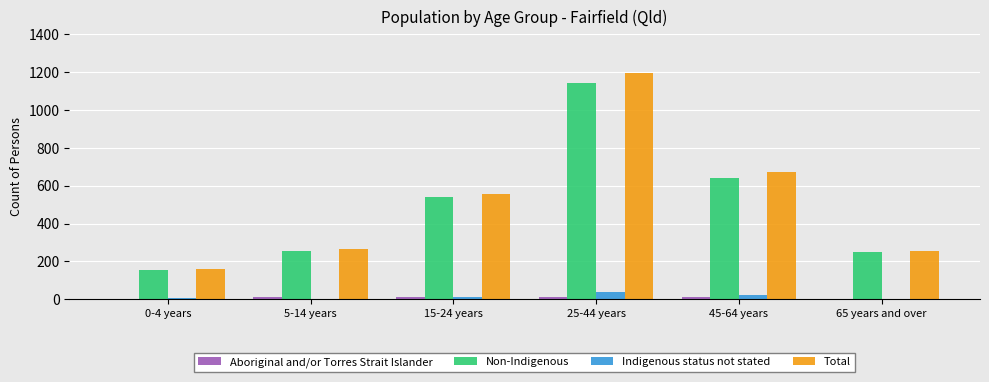

Is it true that Non-Indigenous equals 454 at 25-44 years?

False